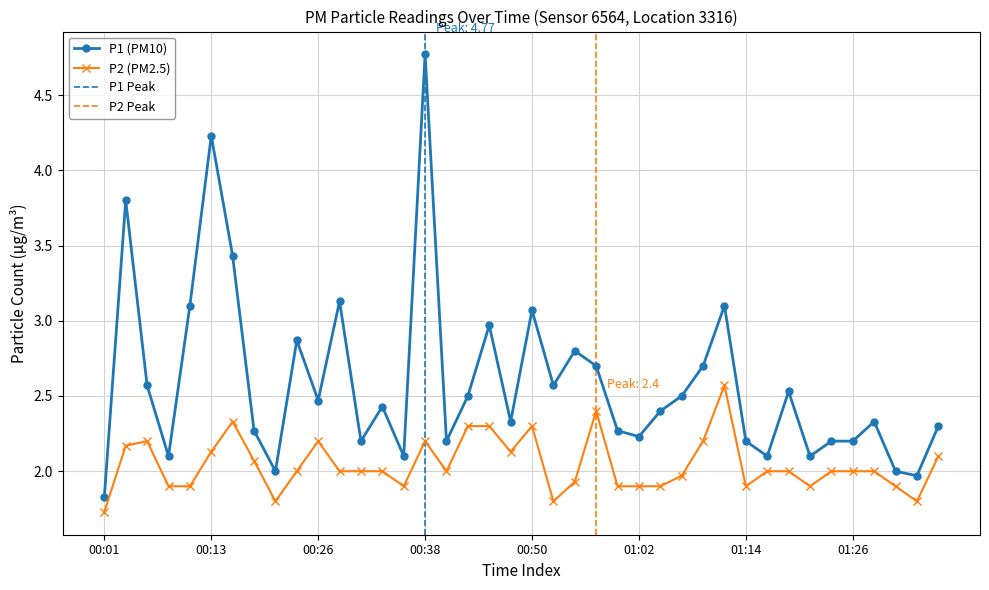

Rank the categories by P2 value from lowest to highest.

00:01, 00:21, 00:52, 01:34, 00:09, 00:11, 00:35, 01:00, 01:02, 01:04, 01:14, 01:21, 01:31, 00:55, 01:07, 00:23, 00:28, 00:30, 00:33, 00:40, 01:17, 01:19, 01:24, 01:26, 01:29, 00:18, 01:36, 00:13, 00:47, 00:04, 00:06, 00:26, 00:38, 01:09, 00:43, 00:45, 00:50, 00:16, 00:57, 01:12